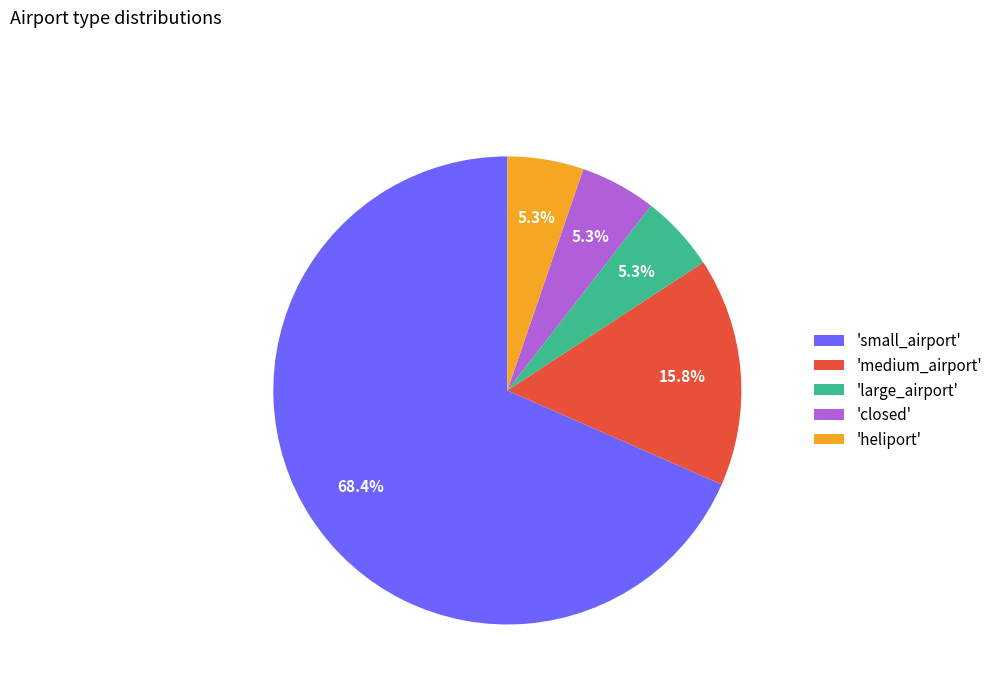

Which category accounts for the majority?

'small_airport'